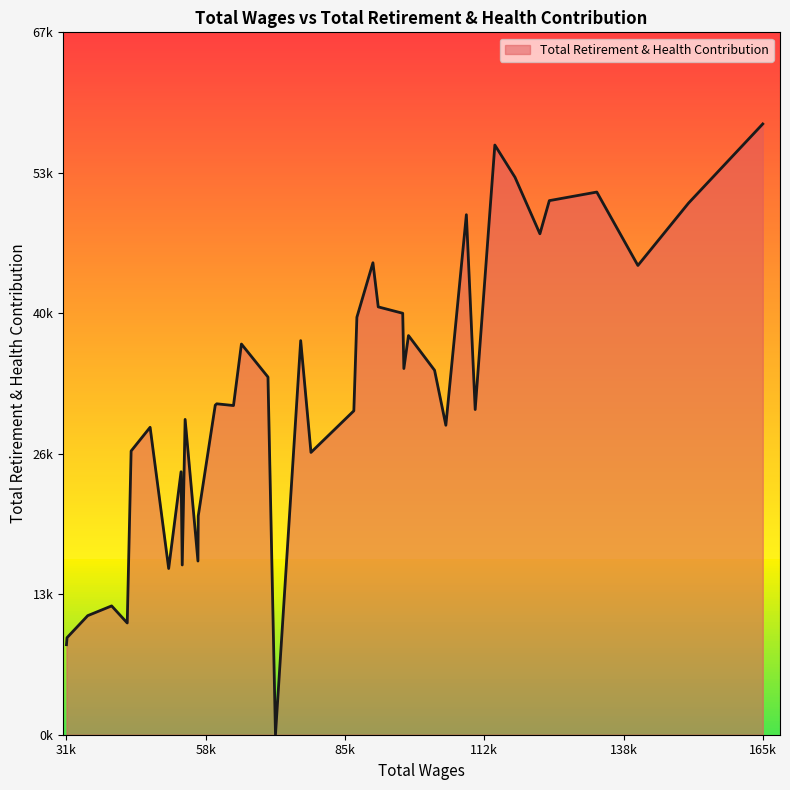

What is the ratio of the value at 53888.0 to the value at 51506.0?

1.6